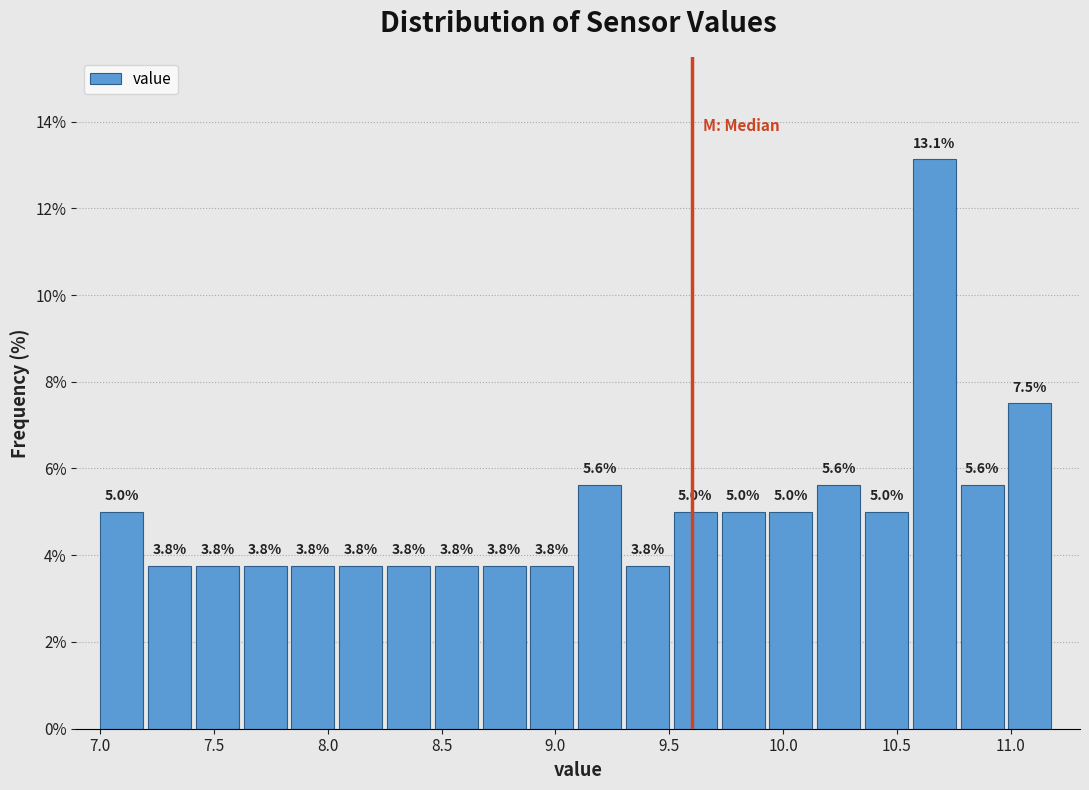

Reading left to right, list every bar in this chart as the range it spans on the x-axis followed by its height. The bar edges are not printed on the chart, so give them approximately, as read against the axis.

7.00 to 7.21: 5.0
7.21 to 7.42: 3.8
7.42 to 7.63: 3.8
7.63 to 7.84: 3.8
7.84 to 8.05: 3.8
8.05 to 8.26: 3.8
8.26 to 8.47: 3.8
8.47 to 8.68: 3.8
8.68 to 8.89: 3.8
8.89 to 9.10: 3.8
9.10 to 9.31: 5.6
9.31 to 9.52: 3.8
9.52 to 9.73: 5.0
9.73 to 9.94: 5.0
9.94 to 10.15: 5.0
10.15 to 10.36: 5.6
10.36 to 10.57: 5.0
10.57 to 10.78: 13.1
10.78 to 10.99: 5.6
10.99 to 11.20: 7.5